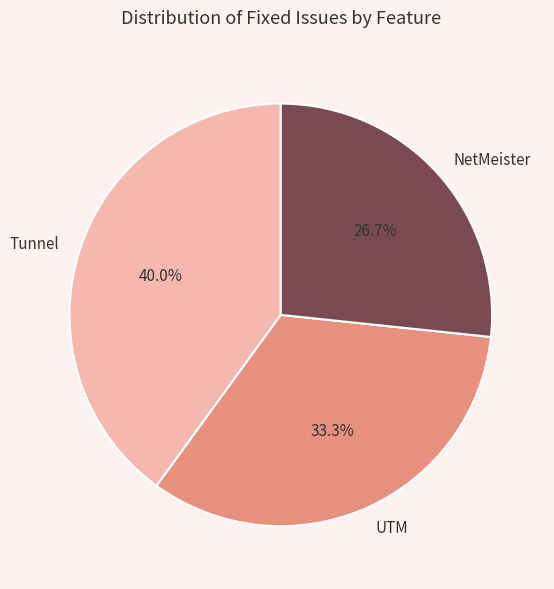

Approximately how many times larger is the value at UTM compared to Tunnel?

0.8